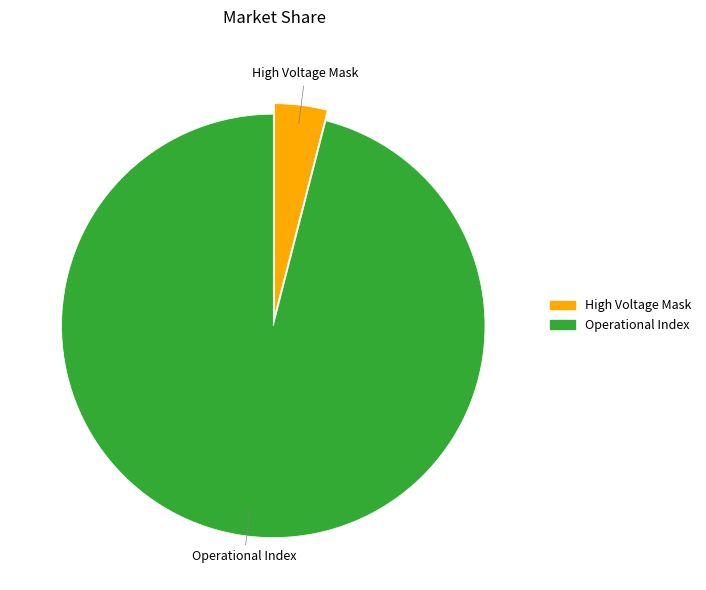

Is there any slice that represents more than half of the pie?

Yes